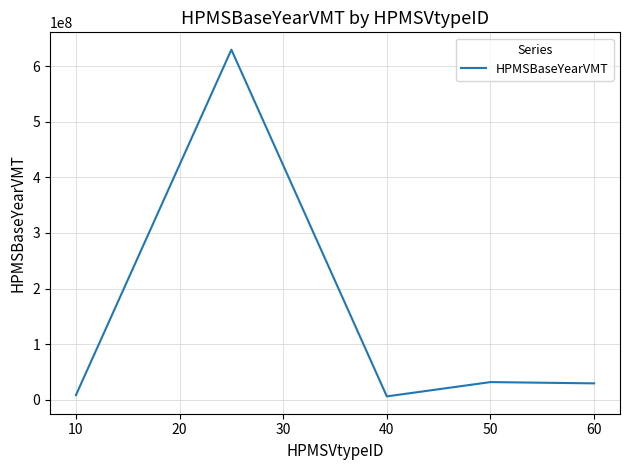

What is the greatest value displayed?

629659418.0